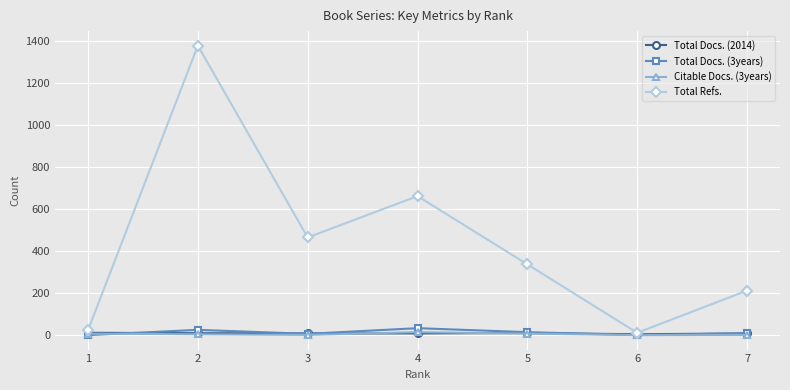

Which series has the largest range (max minus min)?

Total Refs.